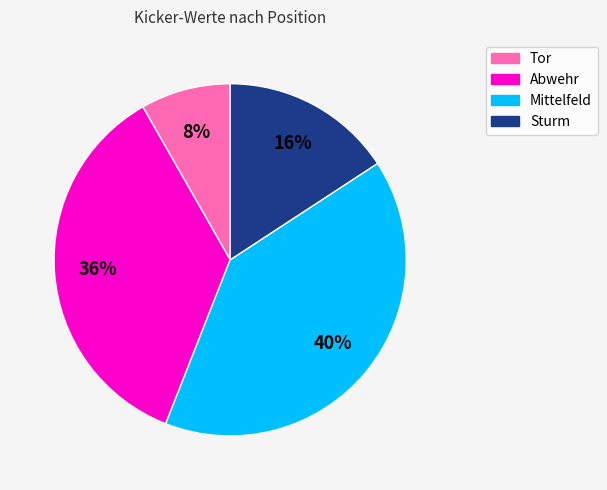

What percentage is the Tor slice, to the nearest percent?

8%